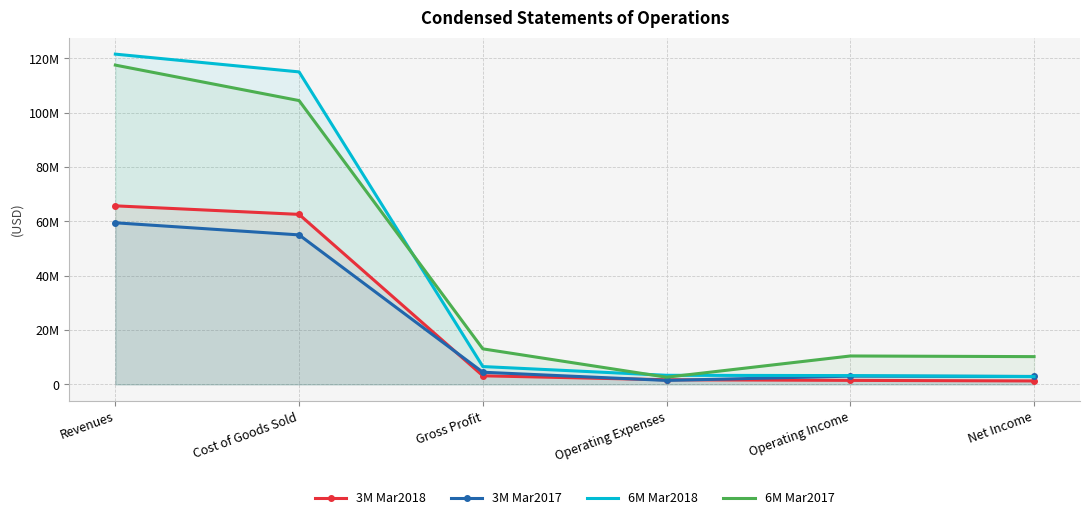

Reading left to right, extract all data points from this chart.

3M Mar2018: 65712336	62569584	3142752	1687267	1455485	1248869
3M Mar2017: 59473502	55018000	4455502	1434866	3020636	2901298
6M Mar2018: 121567824	115023721	6544103	3326016	3218087	2853376
6M Mar2017: 117528266	104468176	13060090	2621623	10438467	10199335